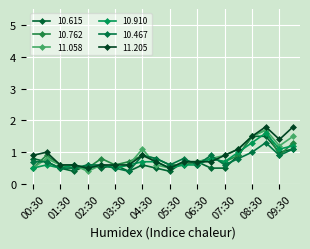

How many lines are shown in the chart?

6